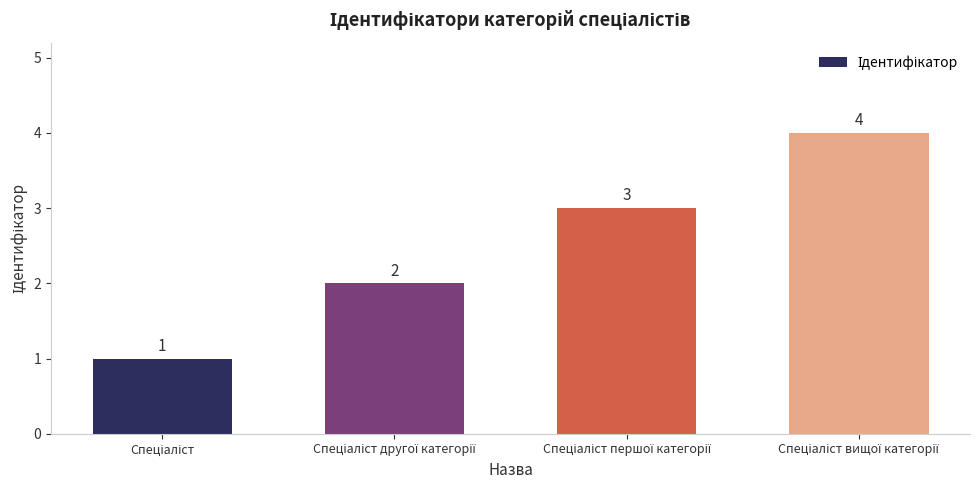

What is the value of the 2nd bar from the left?

2